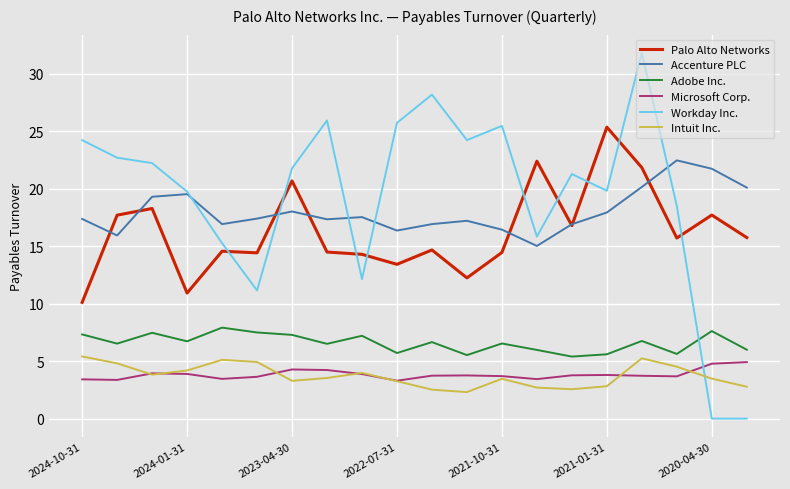

True or false: Adobe Inc. and Accenture PLC intersect in this chart.

False